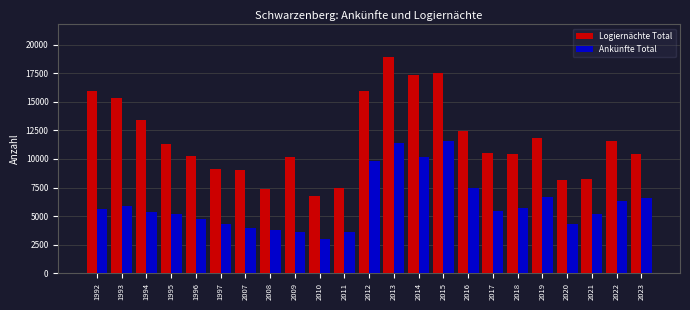

At which label does Ankünfte Total reach its minimum?

2010